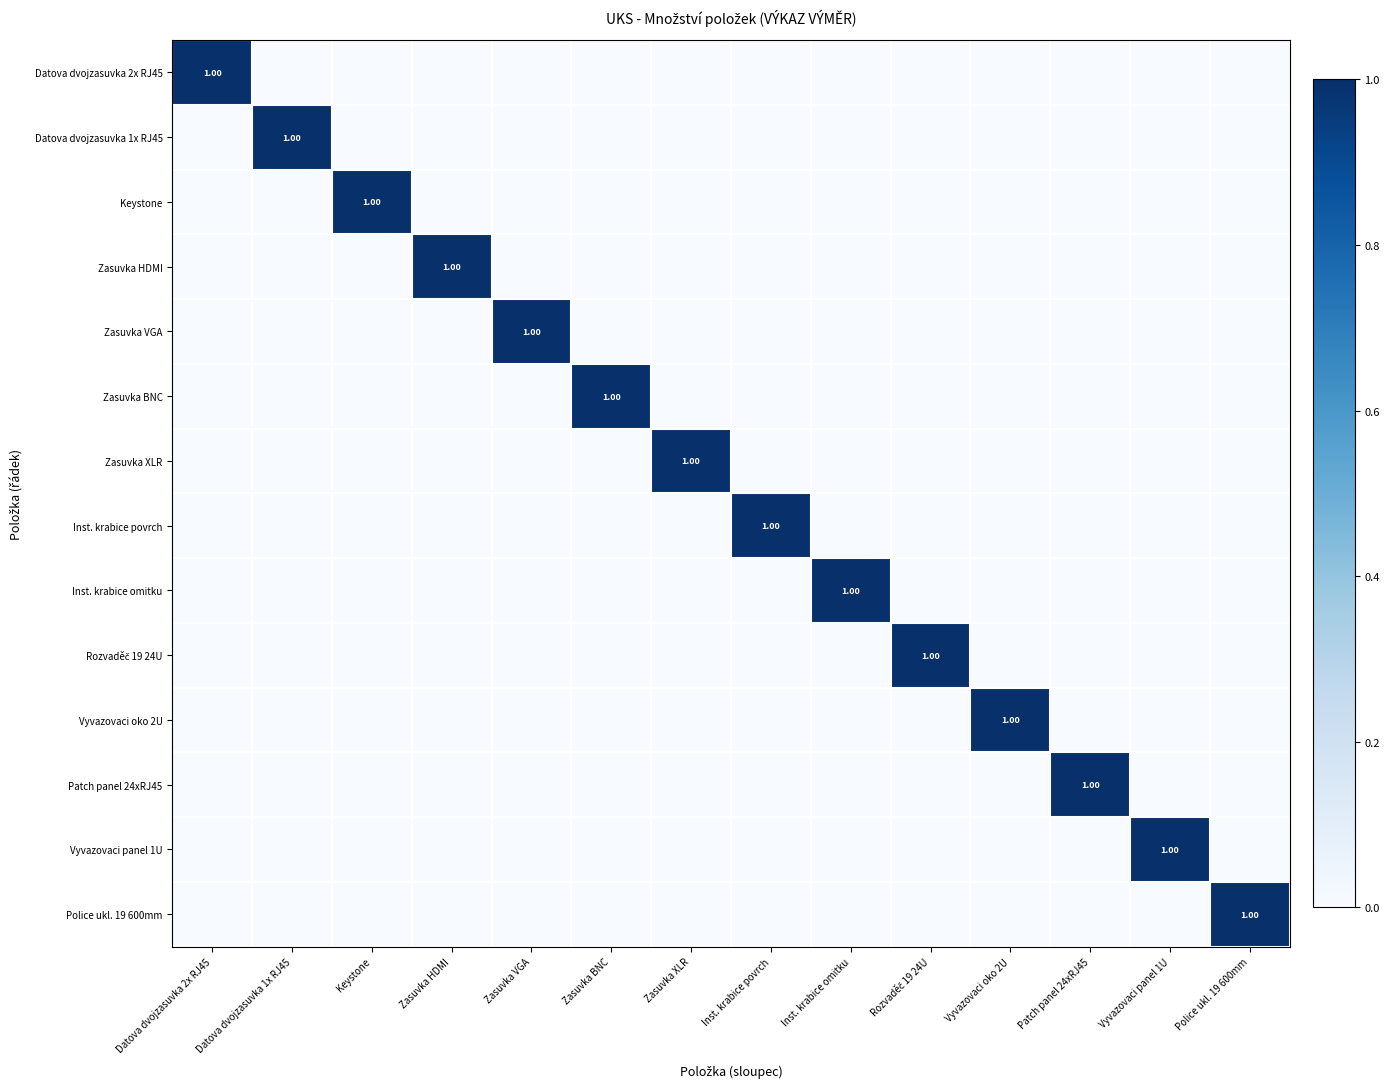

The Vyvazovaci panel 1U series shows 0 at Police ukl. 19 600mm. True or false?

True